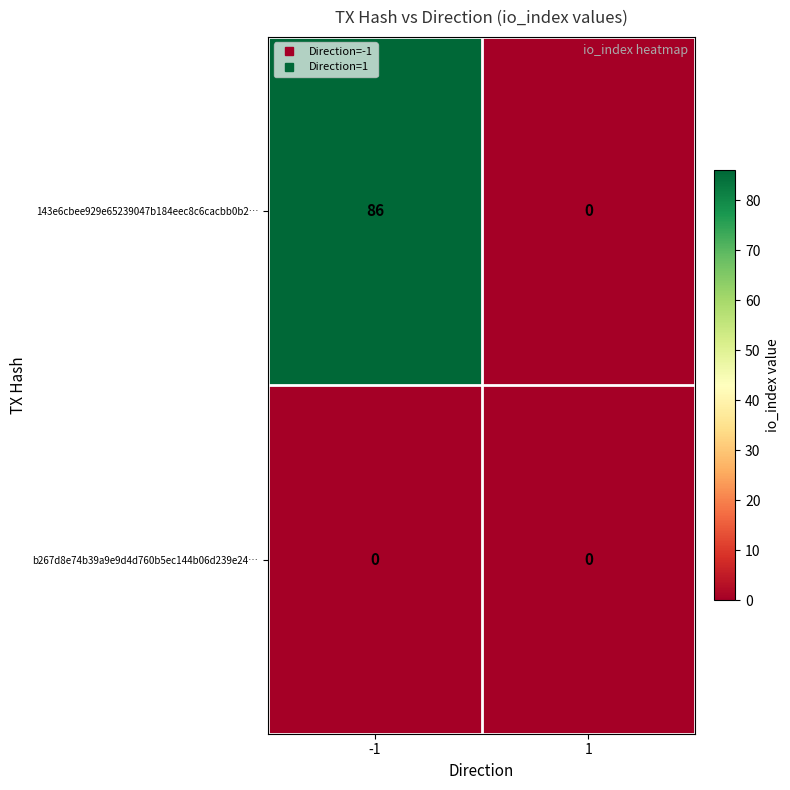

At which category does the chart reach its peak across all series?

-1